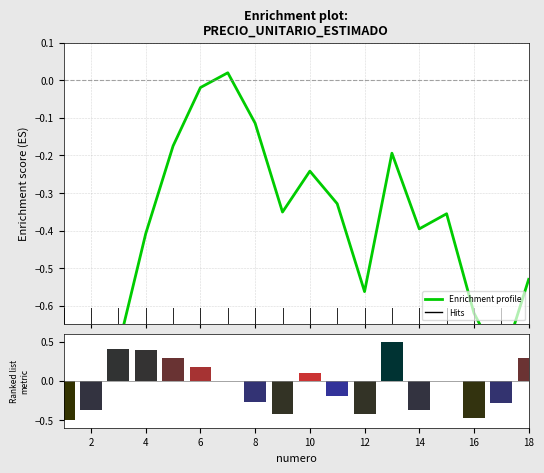

Reading left to right, what are all the values shown in this chart?

-0.8	-1.0	-0.7	-0.4	-0.2	-0.0	0.0	-0.1	-0.4	-0.2	-0.3	-0.6	-0.2	-0.4	-0.4	-0.6	-0.8	-0.5